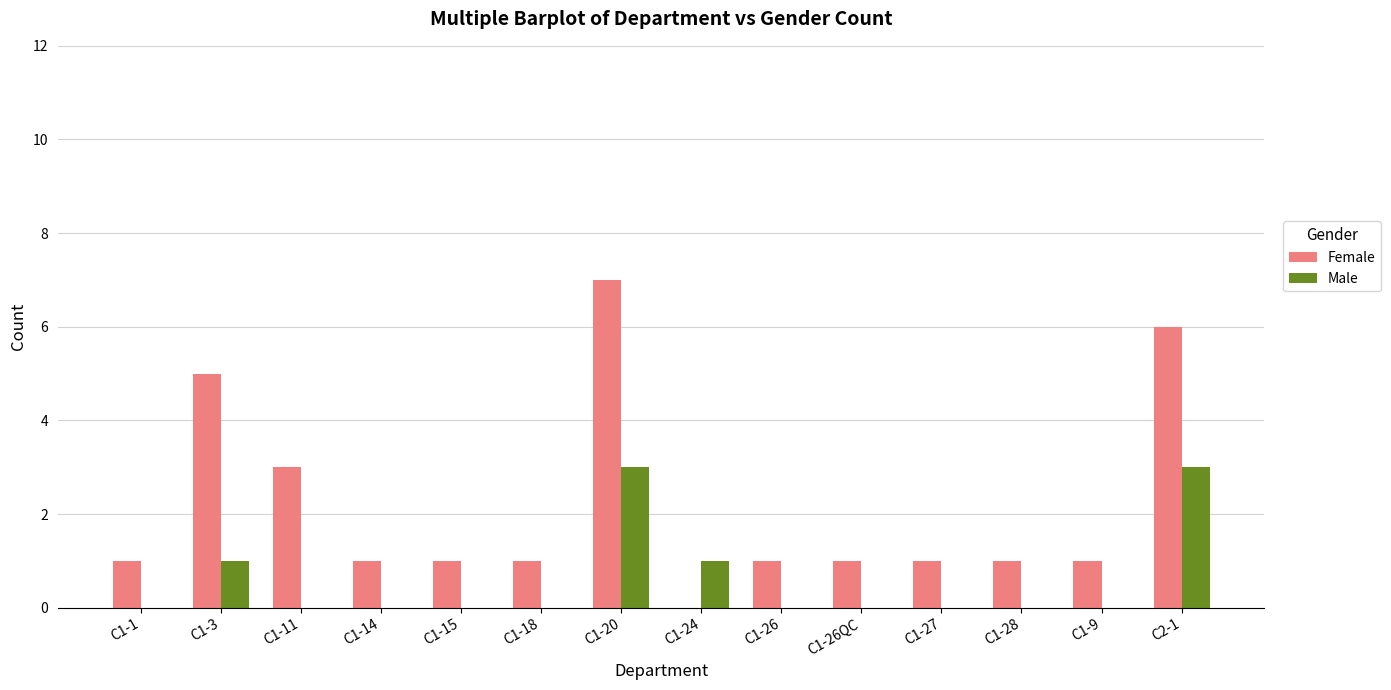

At which category does the chart reach its peak across all series?

C1-20